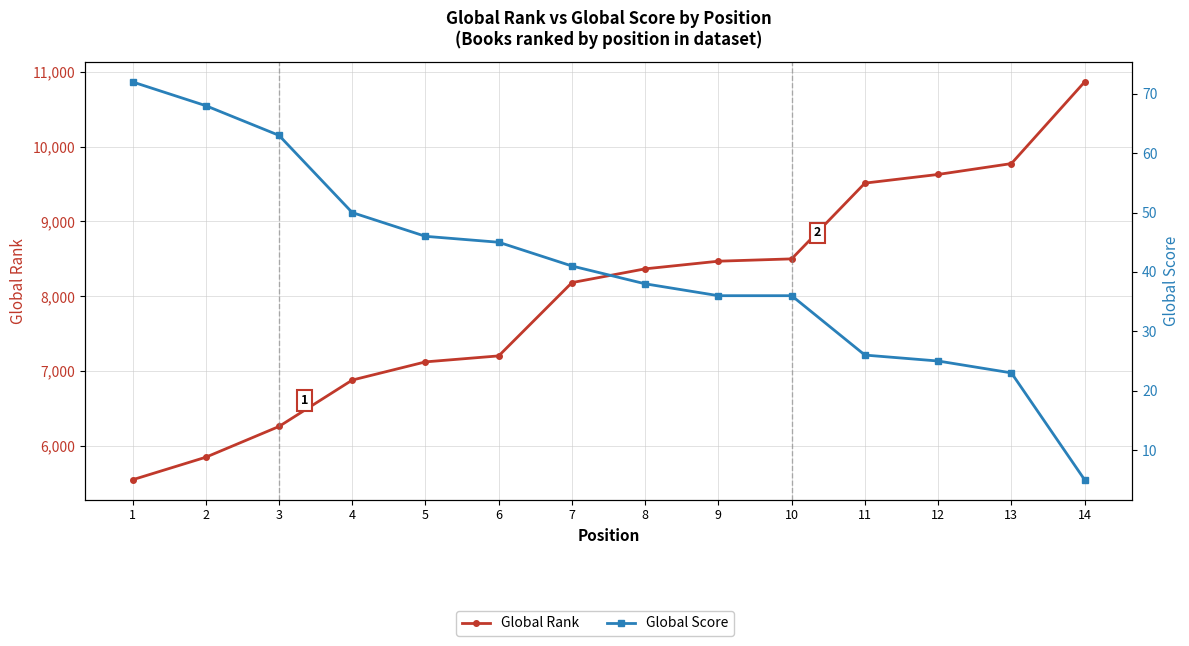

Is this an area chart (filled region under the line)?

No